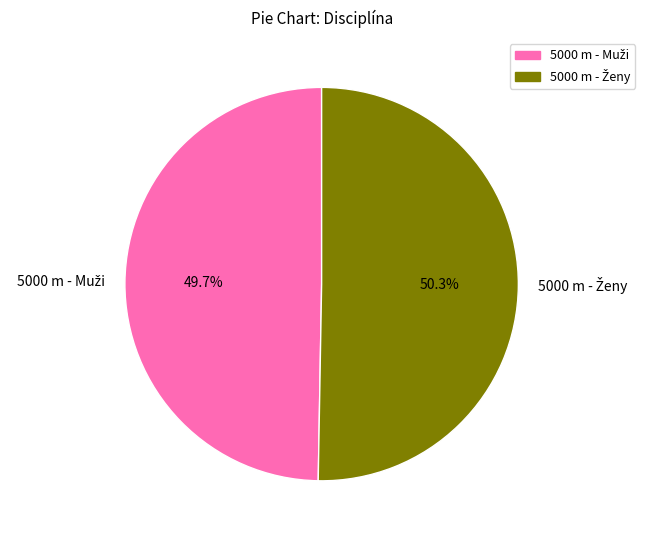

Is there any slice that represents more than half of the pie?

Yes